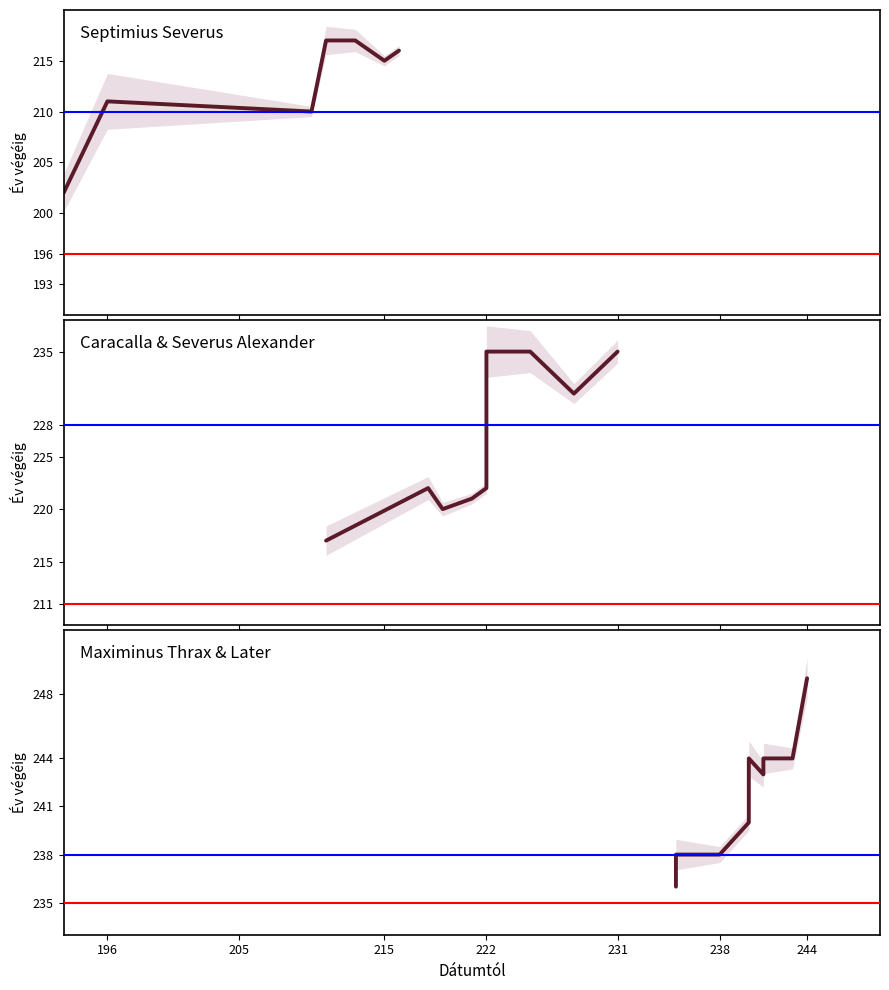

At how many categories does at least one series exceed 199?

10